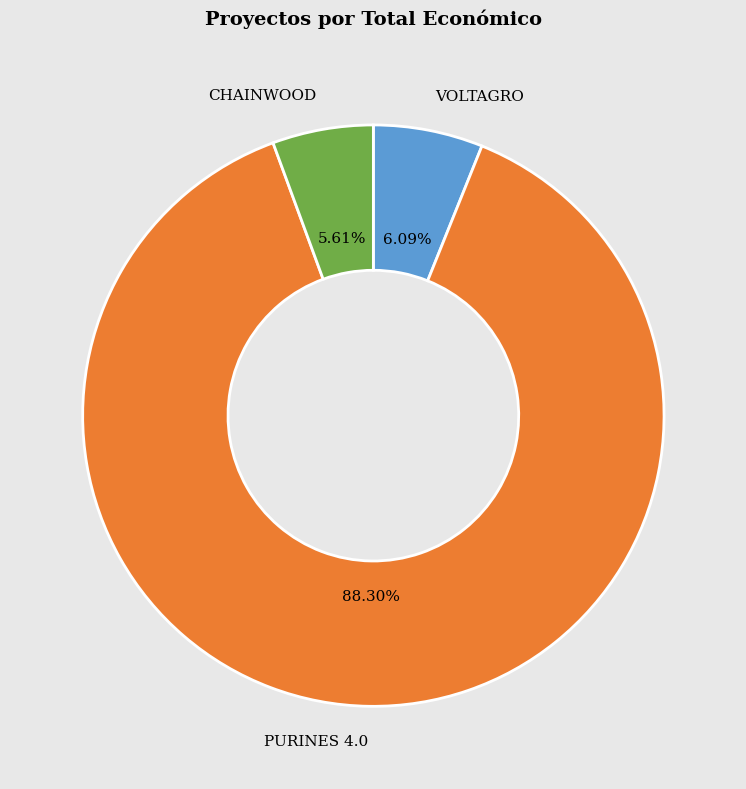

Is it true that PURINES 4.0 is 88% of the pie?

True